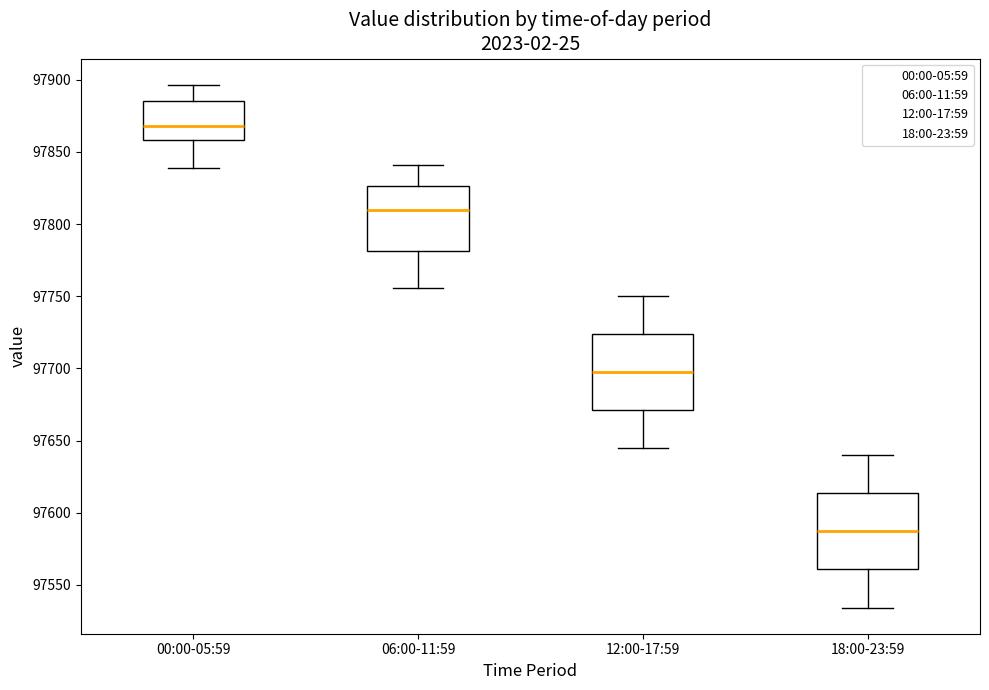

Reading left to right, read every box against the y-axis: the position of its median line, the range the box covers, and the ends of its whiskers. The values are not printed on the chart, so give them approximately, as read against the axis.

00:00-05:59: median 97870, box 97860 to 97885, whiskers 97840 to 97895
06:00-11:59: median 97810, box 97780 to 97825, whiskers 97755 to 97840
12:00-17:59: median 97700, box 97670 to 97725, whiskers 97645 to 97750
18:00-23:59: median 97585, box 97560 to 97615, whiskers 97535 to 97640